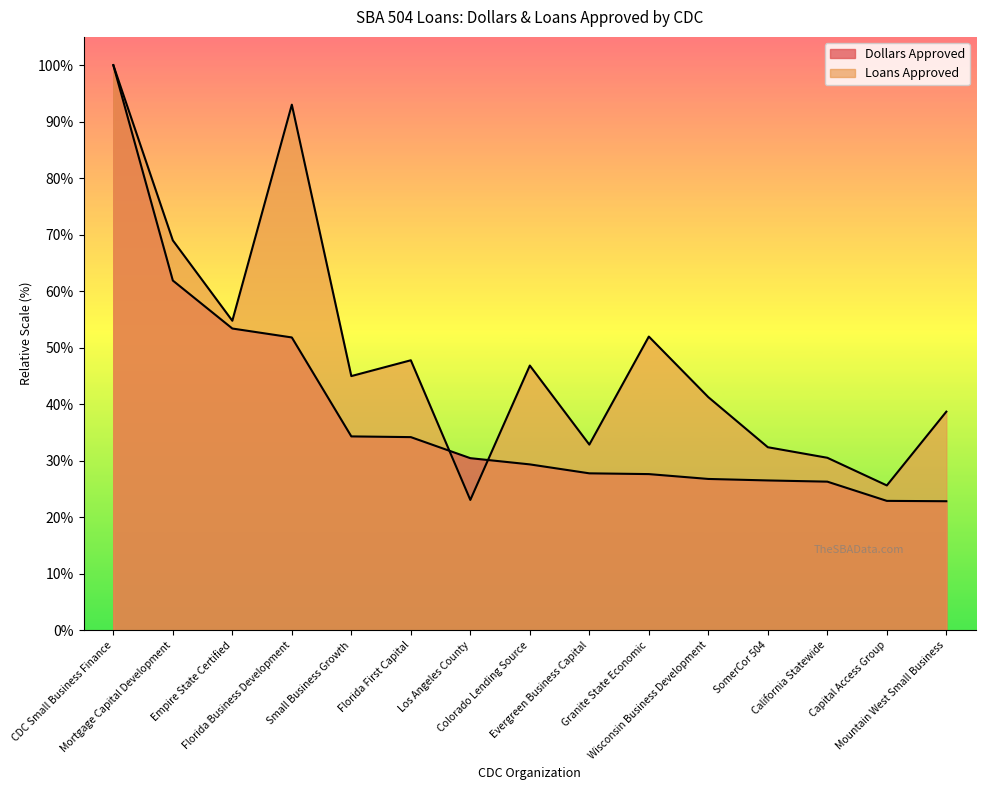

What are all the series names shown in the legend?

Dollars Approved, Loans Approved